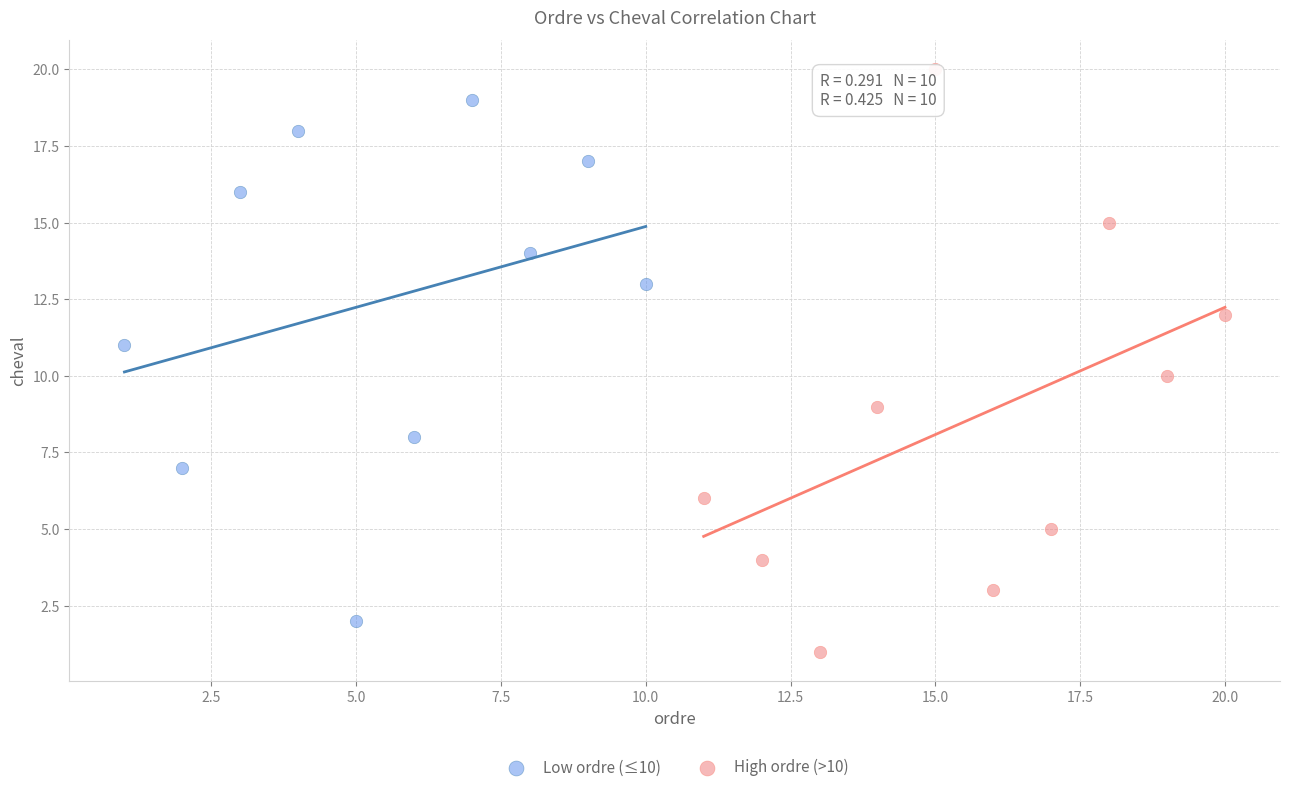

Which series has the widest spread of Y values?

High ordre (>10)